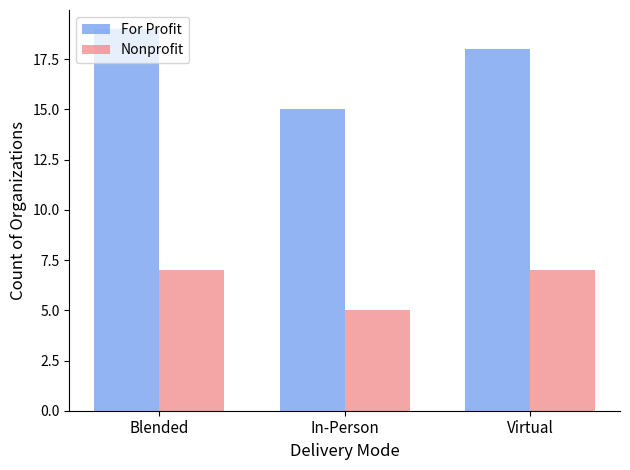

List the labels in order of For Profit value, smallest first.

In-Person, Virtual, Blended